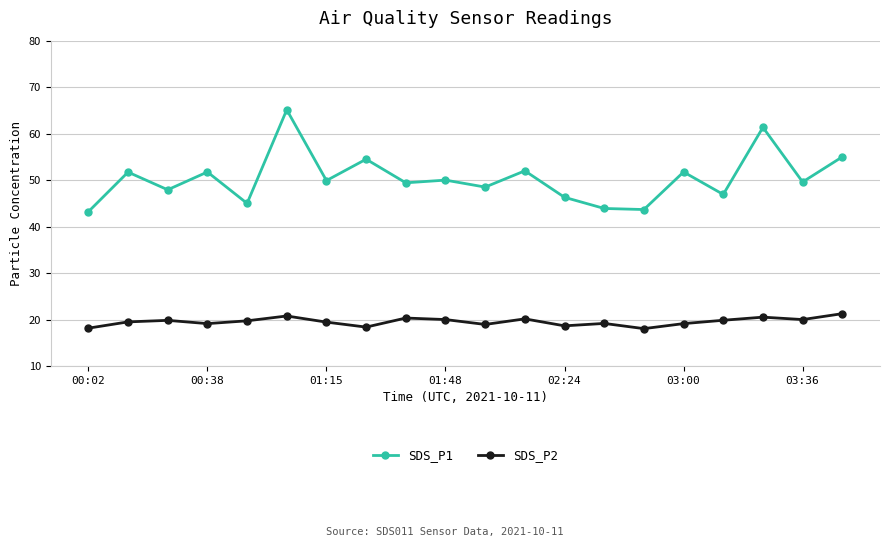

What is the value of the SDS_P2 point at the 15th from the left?

18.1